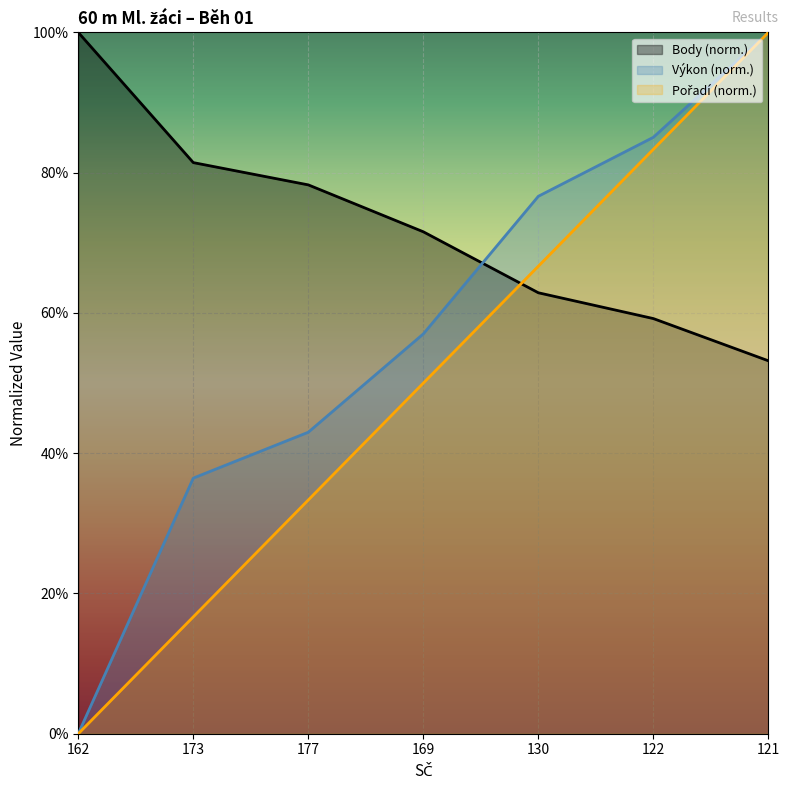

What are all the series names shown in the legend?

Pořadí, Výkon, Body